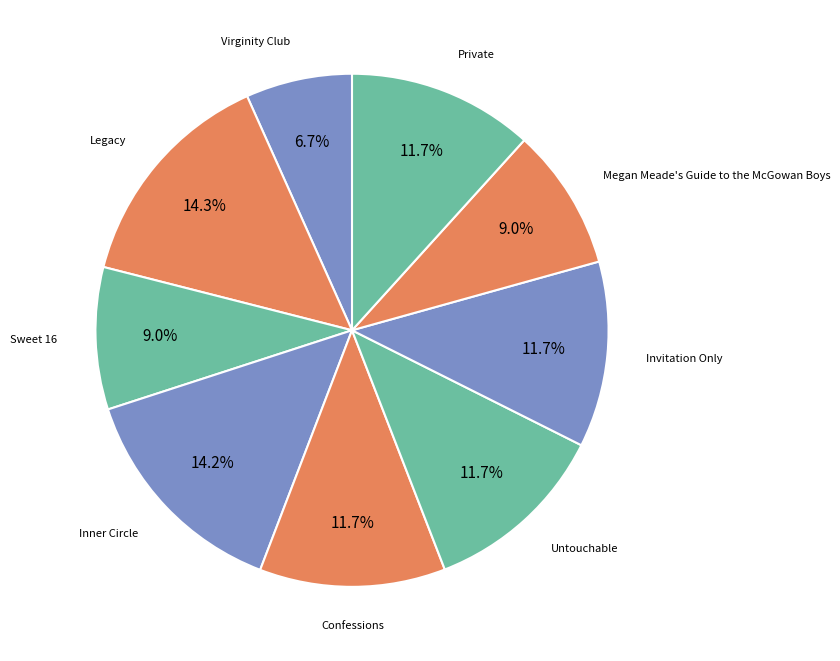

What is the ratio of the value at Inner Circle to the value at Untouchable?

1.2